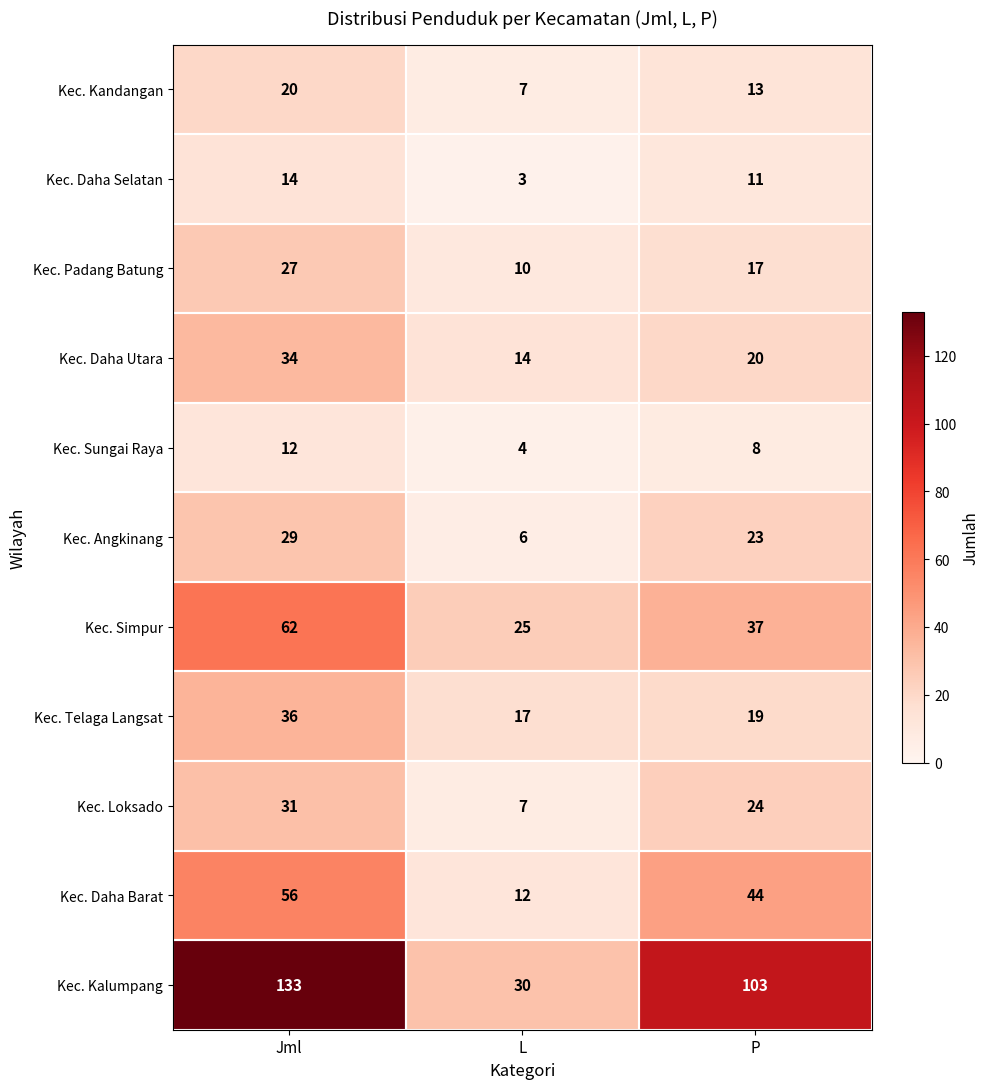

What is the difference between the maximum and second lowest values in the Kec. Sungai Raya series?

4